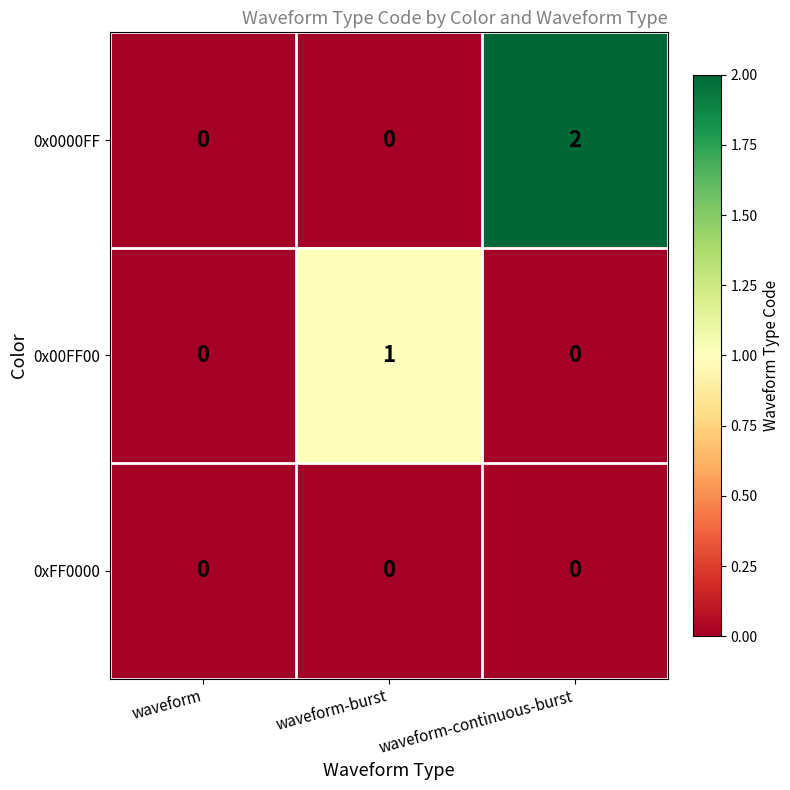

What is the spread (max minus min) of values at waveform-continuous-burst?

2